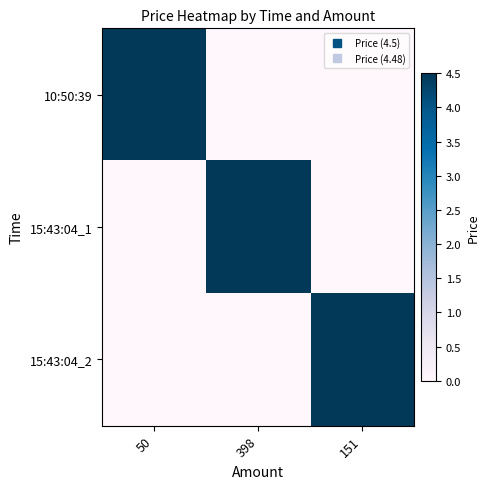

Reading left to right, list all the values displayed in this chart.

10:50:39: 50=4.5	398=0.0	151=0.0
15:43:04_1: 50=0.0	398=4.5	151=0.0
15:43:04_2: 50=0.0	398=0.0	151=4.5